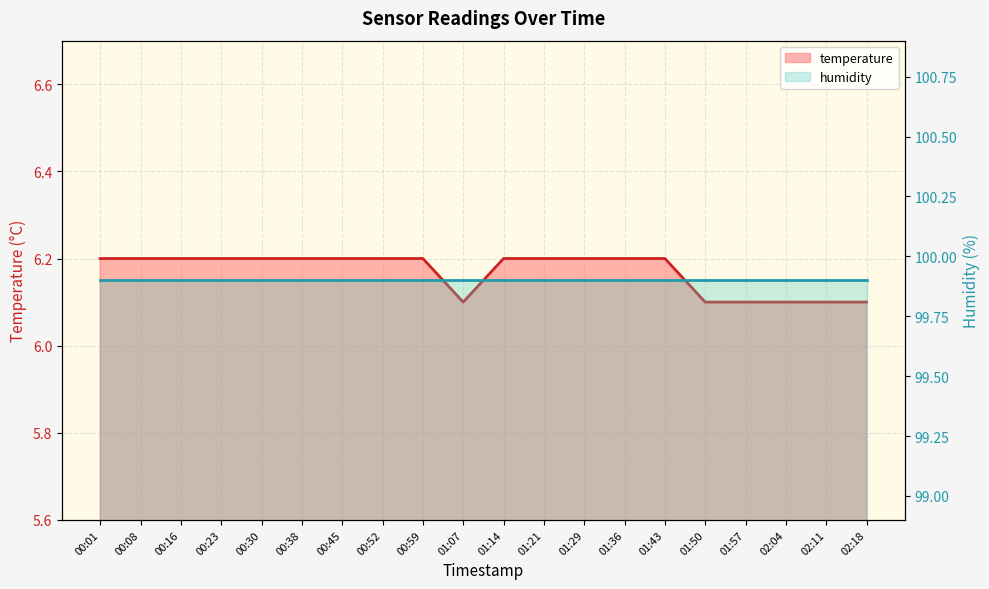

True or false: there are more than 1 points higher than both neighbors.

False